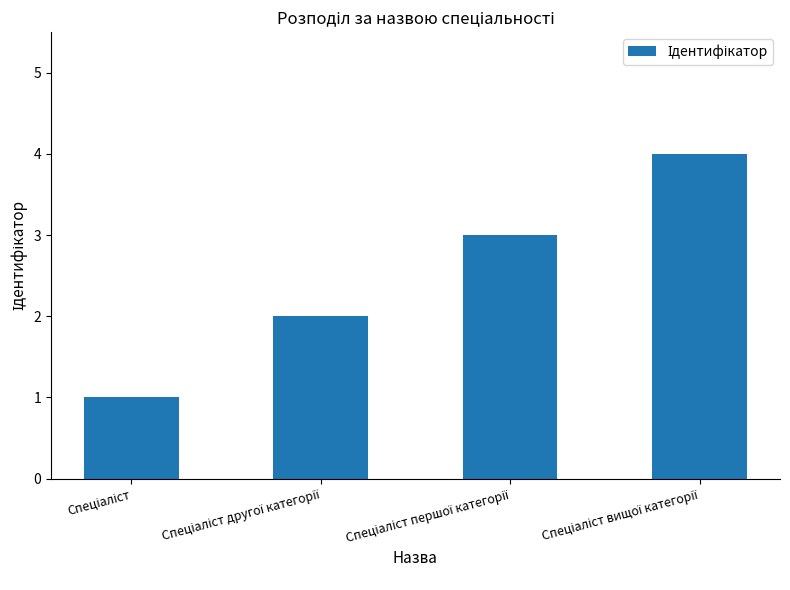

What is the difference between the second highest and second lowest values?

1